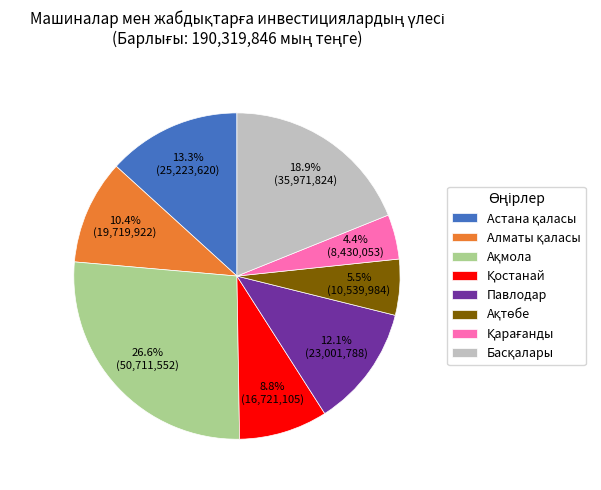

Does Павлодар represent more than half of the total?

No